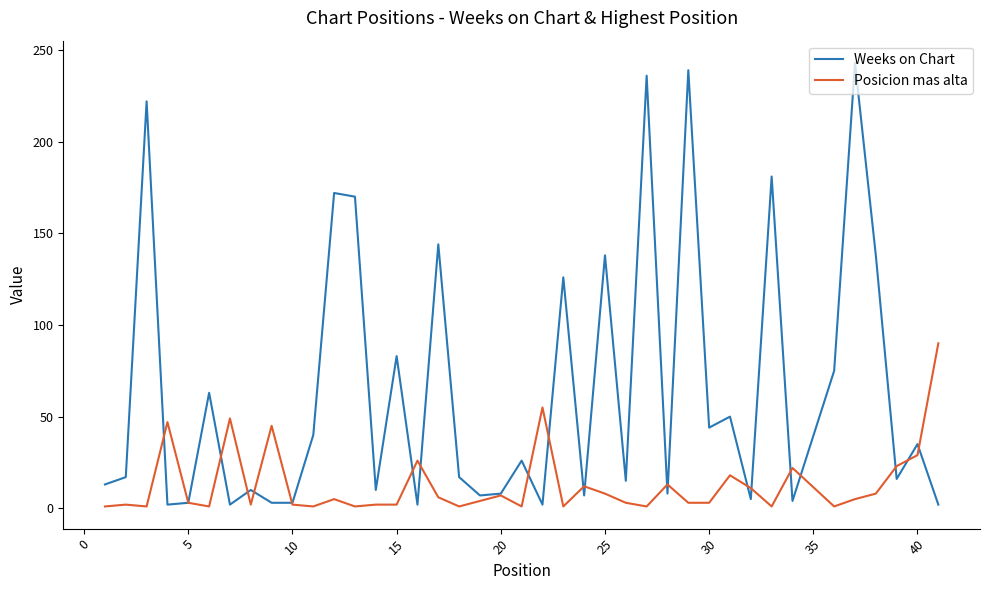

What is the maximum value for Weeks on Chart?

243